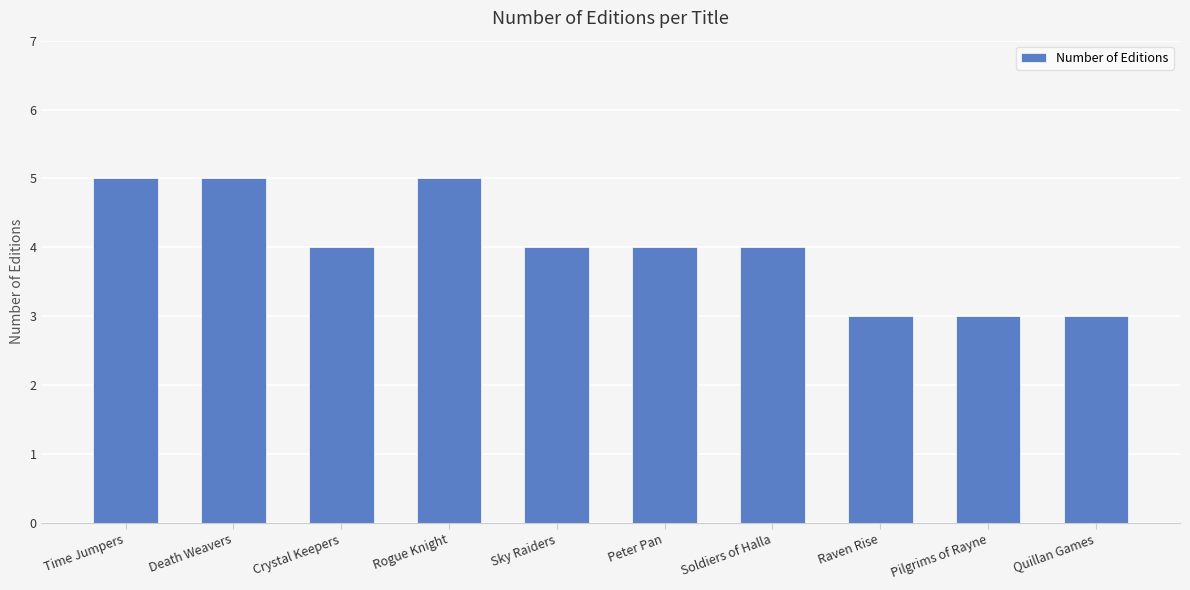

What is the sum of the values at Peter Pan and Rogue Knight?

9